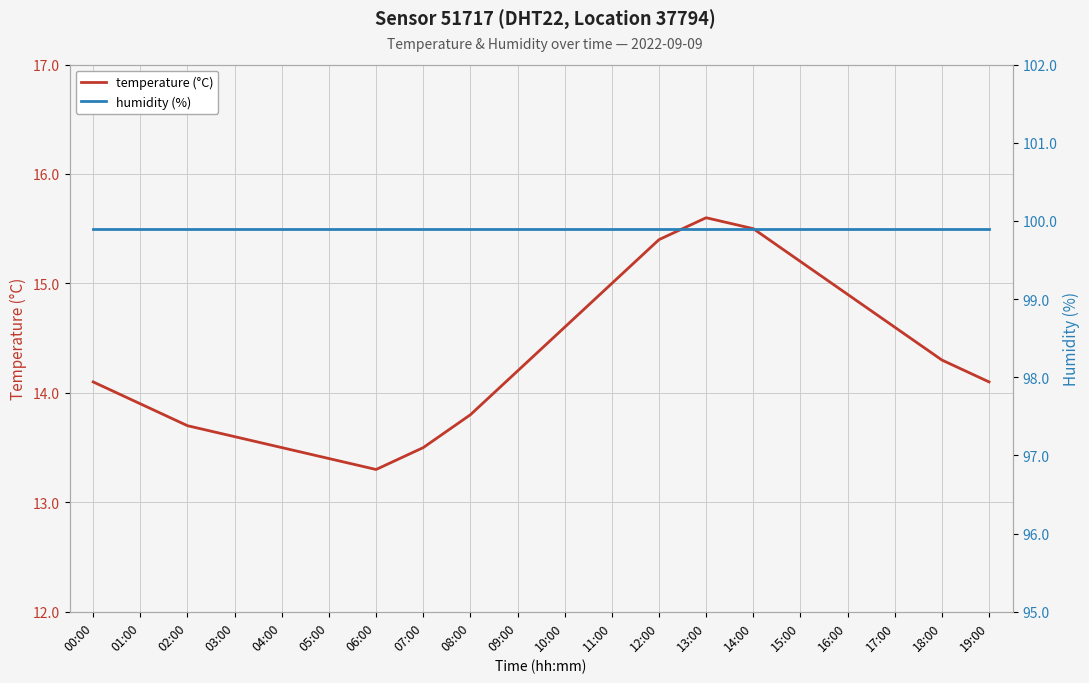

Reading left to right, list all the values displayed in this chart.

temperature (°C): 14.1	13.9	13.7	13.6	13.5	13.4	13.3	13.5	13.8	14.2	14.6	15.0	15.4	15.6	15.5	15.2	14.9	14.6	14.3	14.1
humidity (%): 99.9	99.9	99.9	99.9	99.9	99.9	99.9	99.9	99.9	99.9	99.9	99.9	99.9	99.9	99.9	99.9	99.9	99.9	99.9	99.9